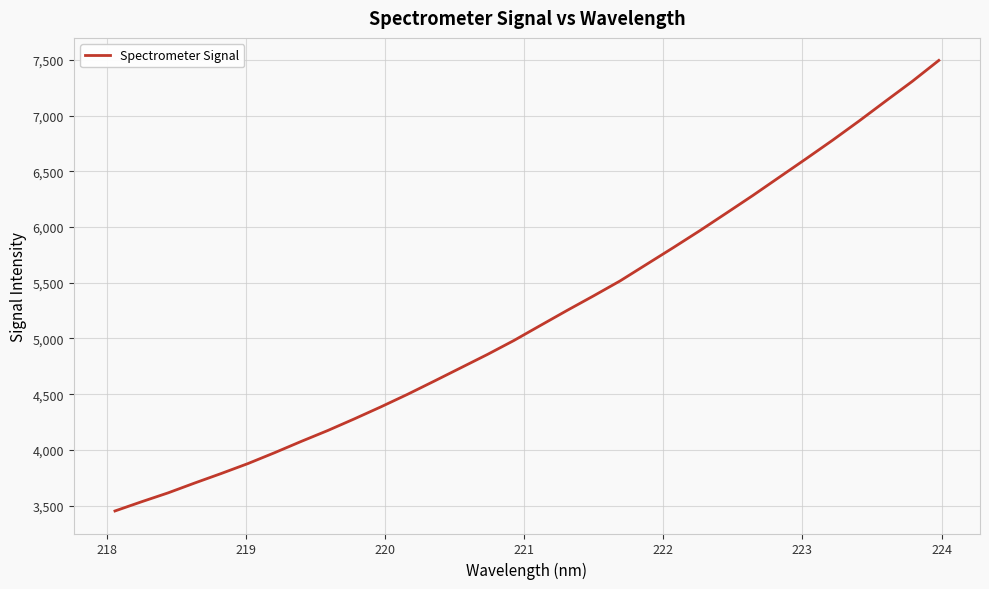

What is the difference between the maximum and minimum values?

4043.8